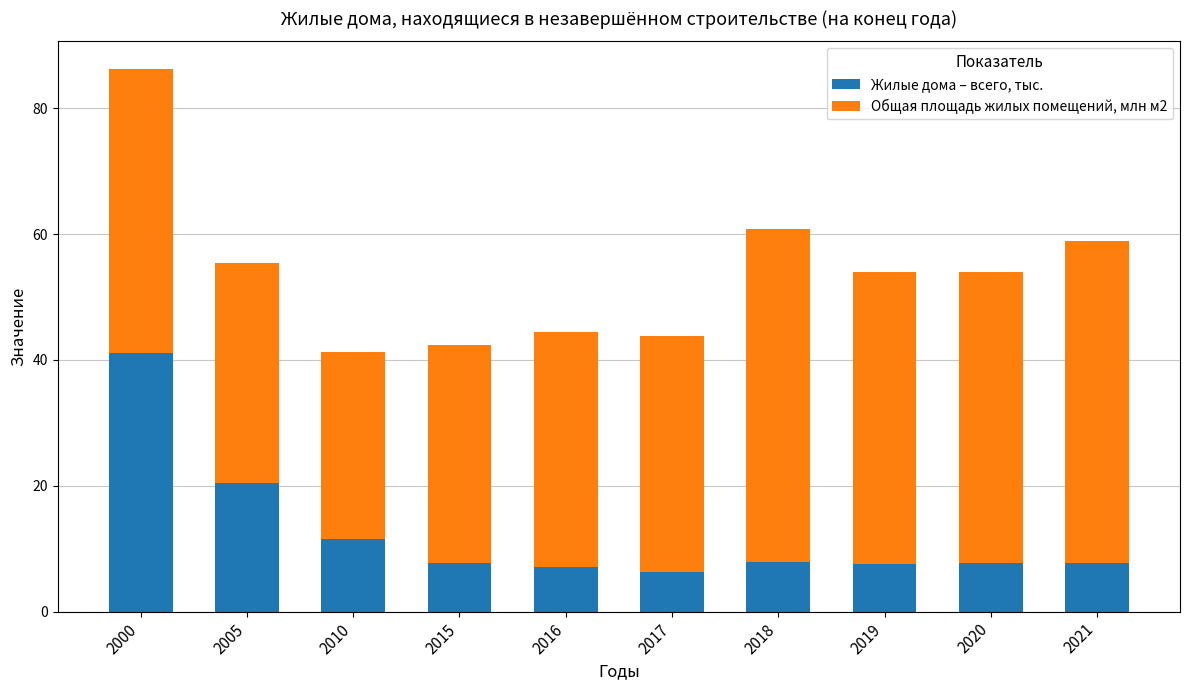

At which category is the sum across all series the highest?

2000